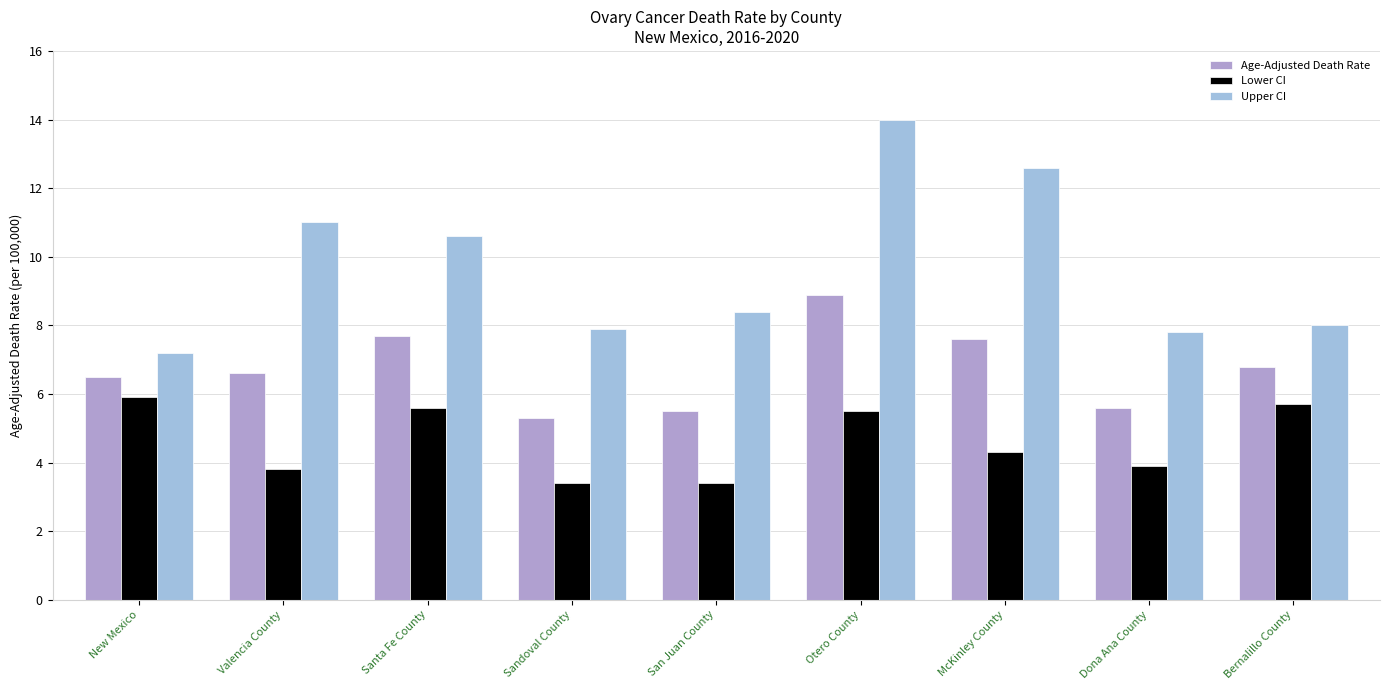

At which label does Age-Adjusted Death Rate reach its minimum?

Sandoval County